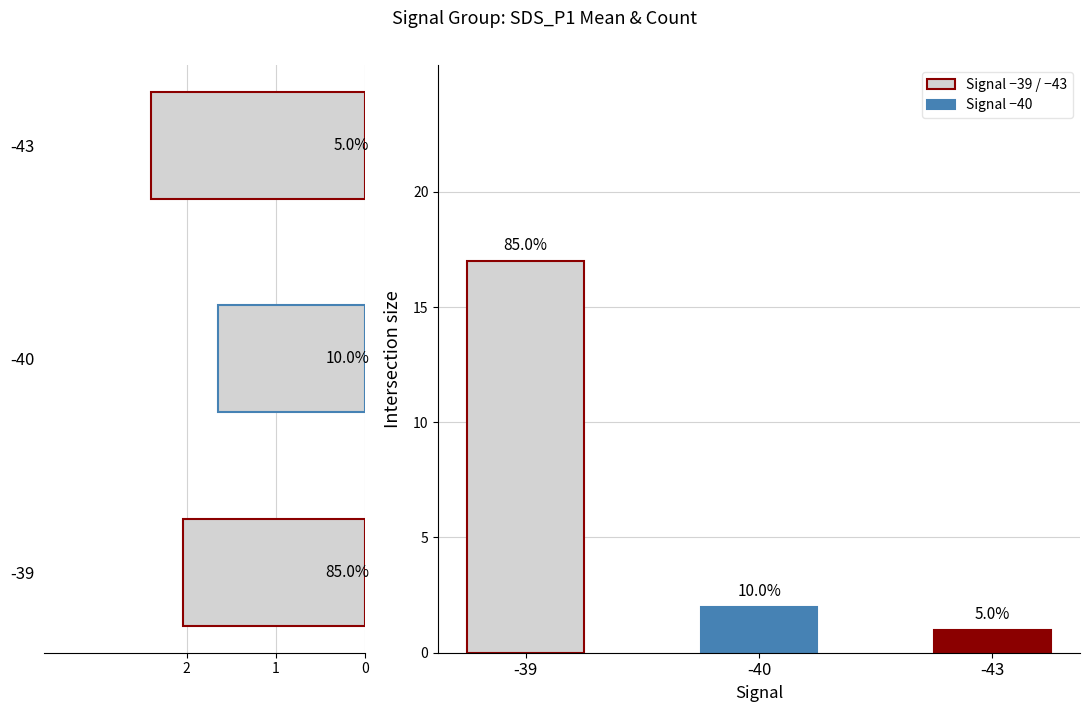

What is the value of the SDS_P1 bar at the 1st from the left?

2.0